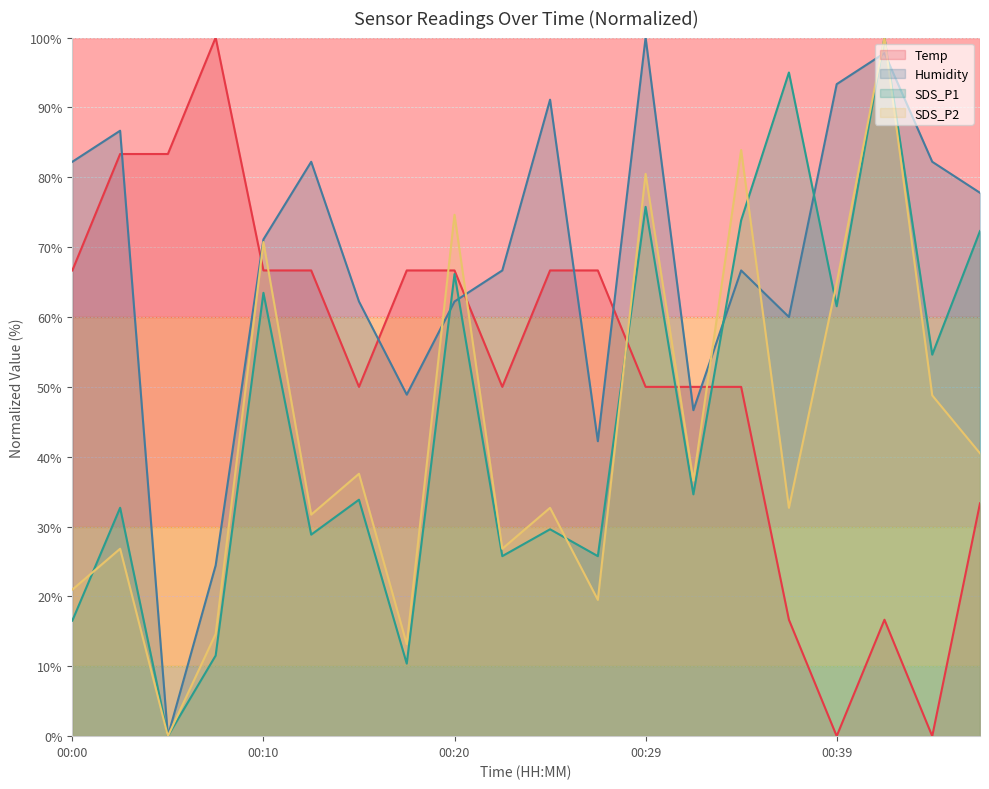

The value of Humidity at 00:39 is 93.3. True or false?

True